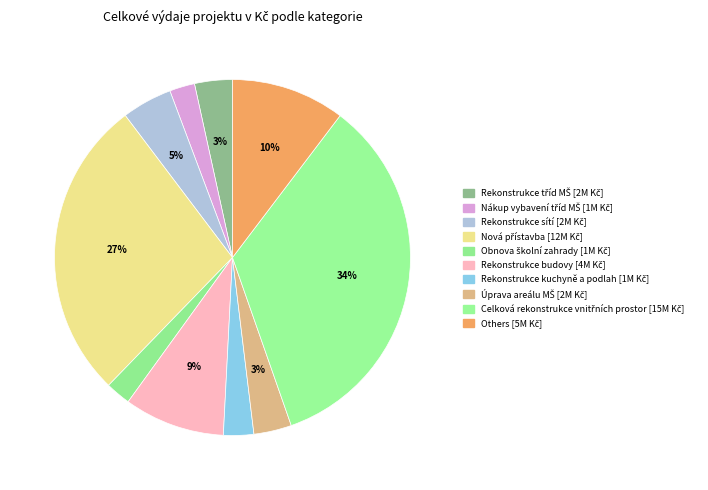

How many slices are in this pie chart?

10